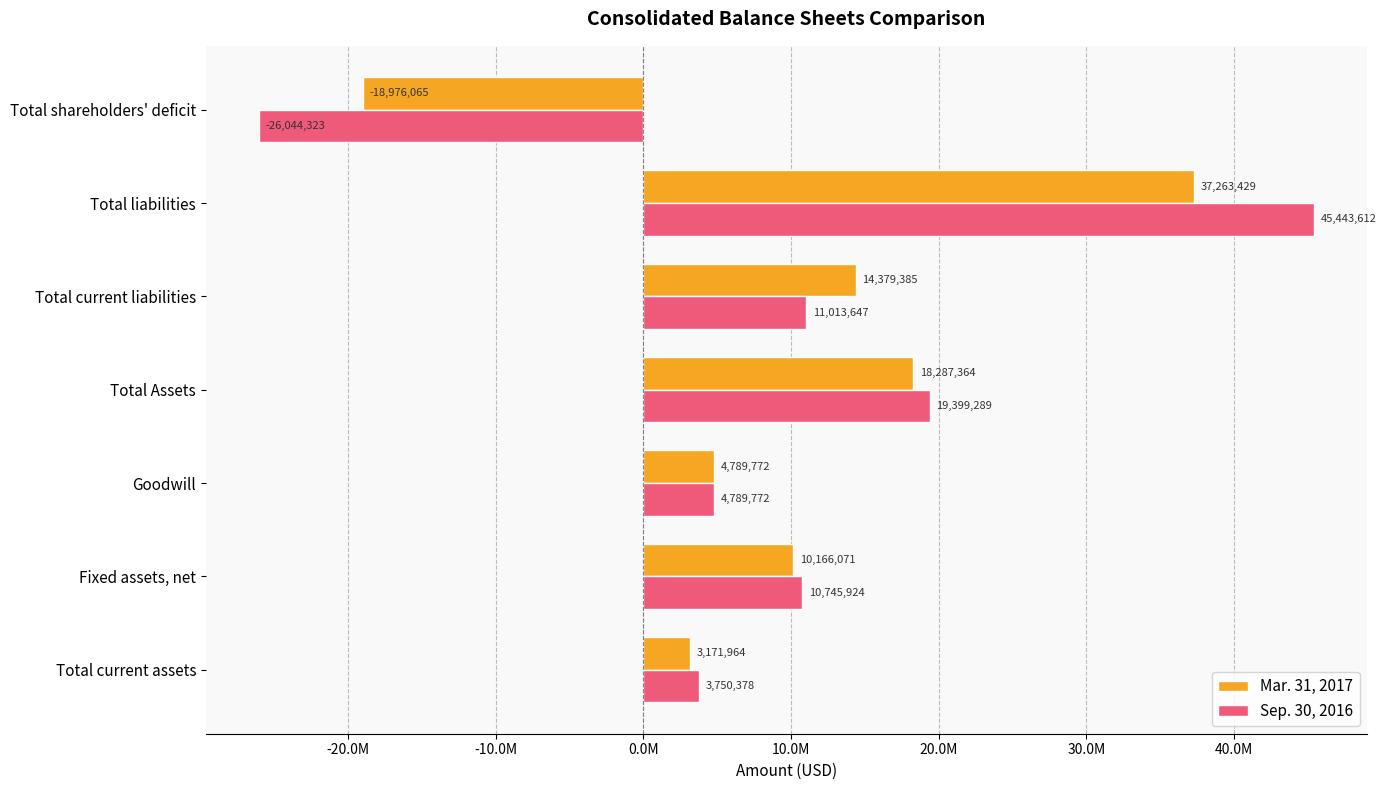

List the series in order of their peak value, highest first.

Sep. 30, 2016, Mar. 31, 2017